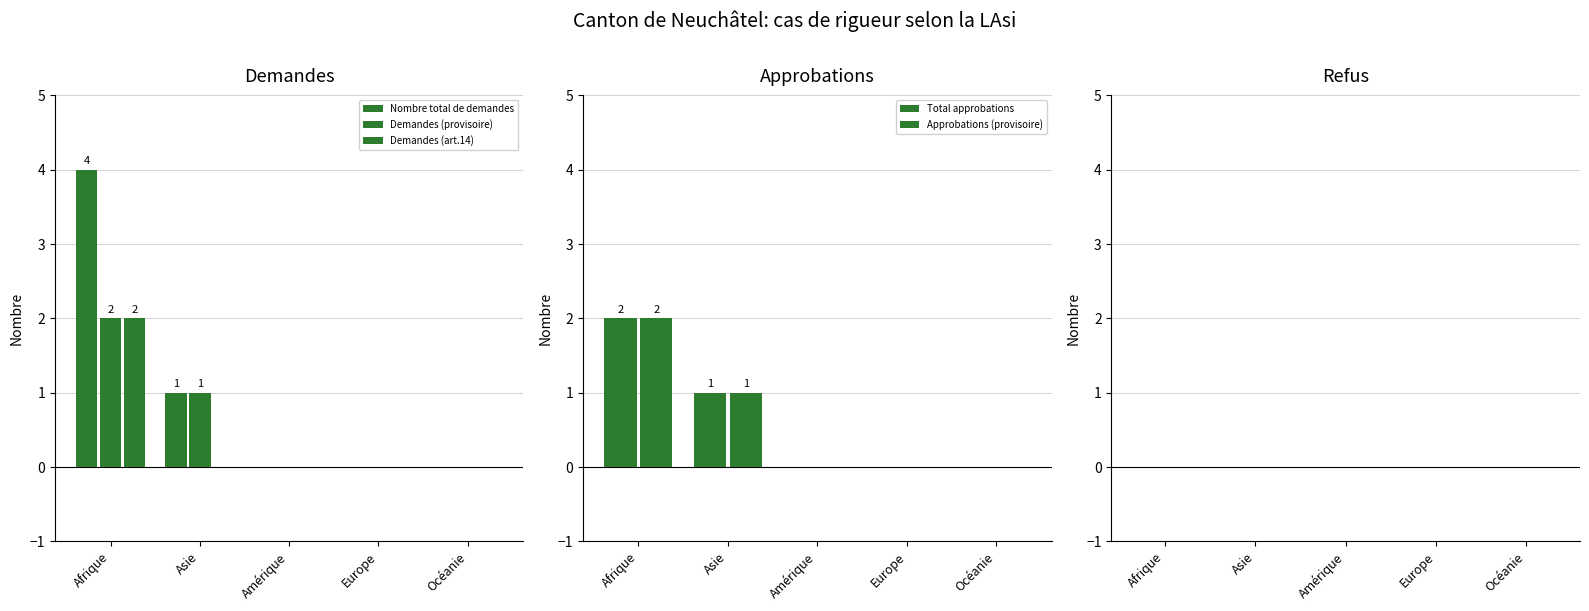

How many bars are there in each group?

6